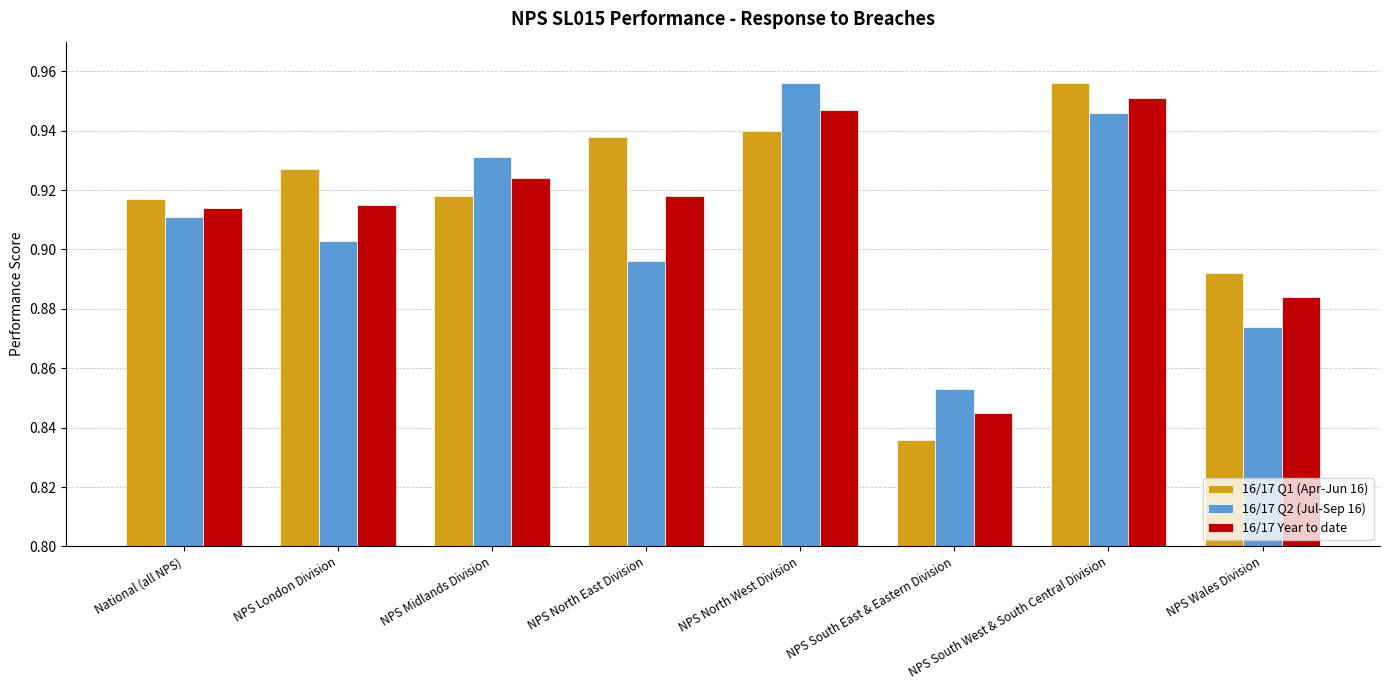

At which label is 16/17 Q1 (Apr-Jun 16) closest to 0?

NPS South East & Eastern Division